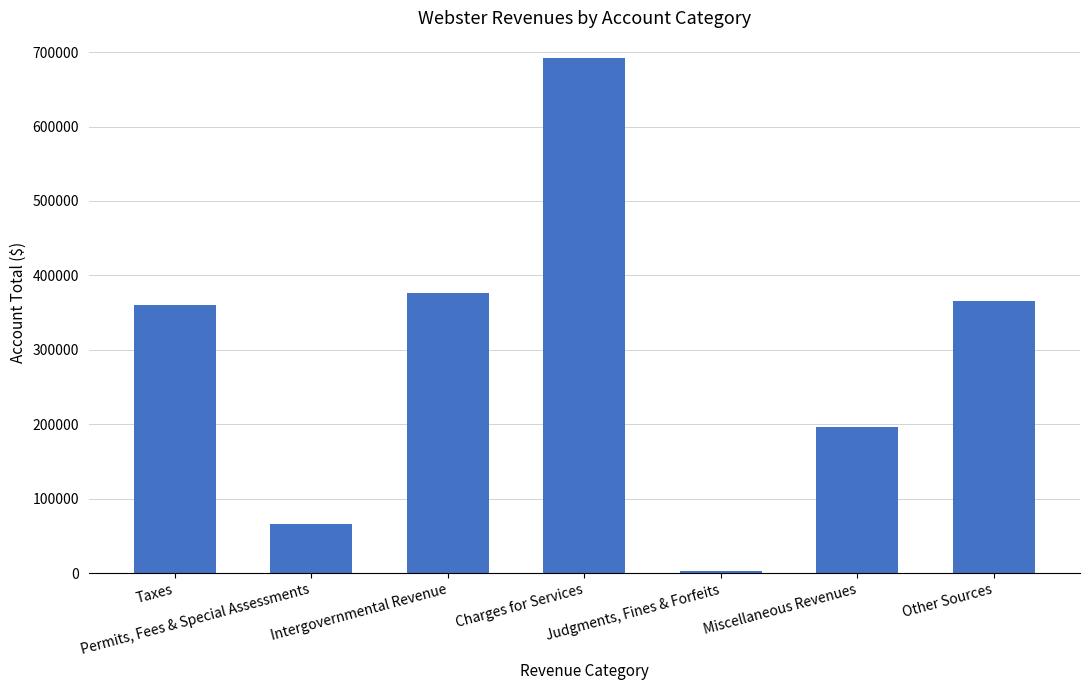

What is the difference between the maximum and minimum values?

689197